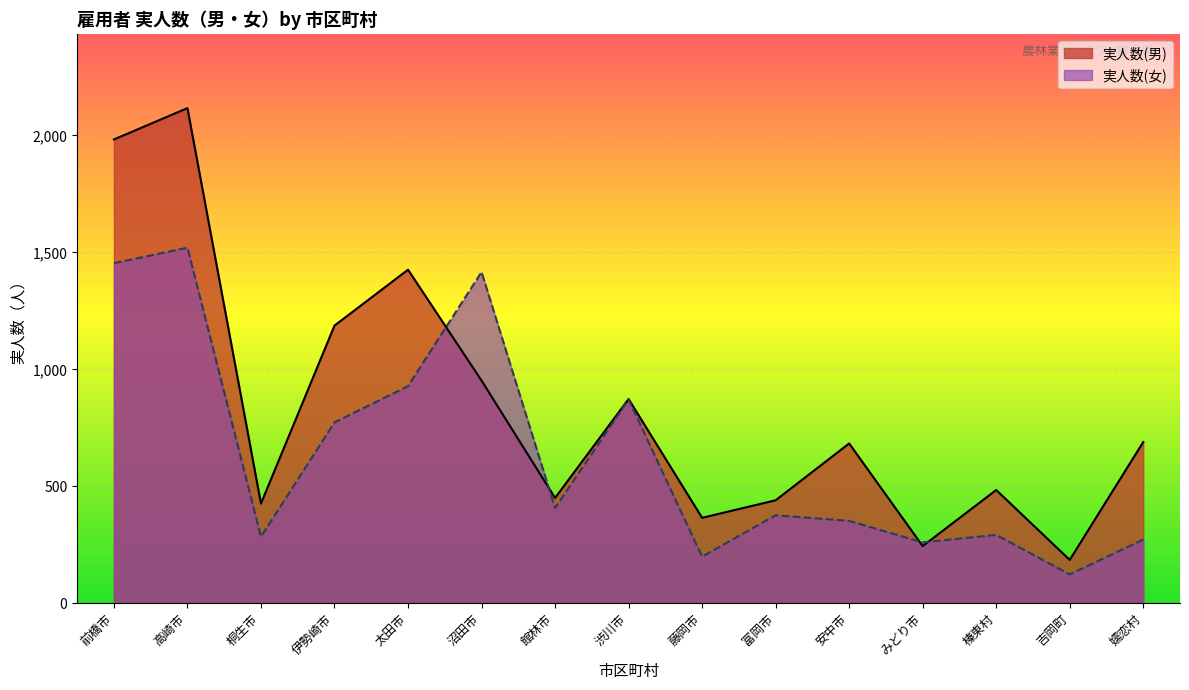

What is the maximum value shown in the chart?

2117